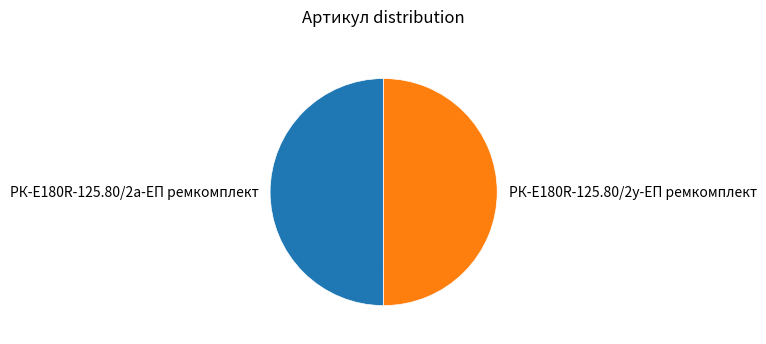

The РК-E180R-125.80/2у-ЕП ремкомплект slice represents 43% of the pie. True or false?

False